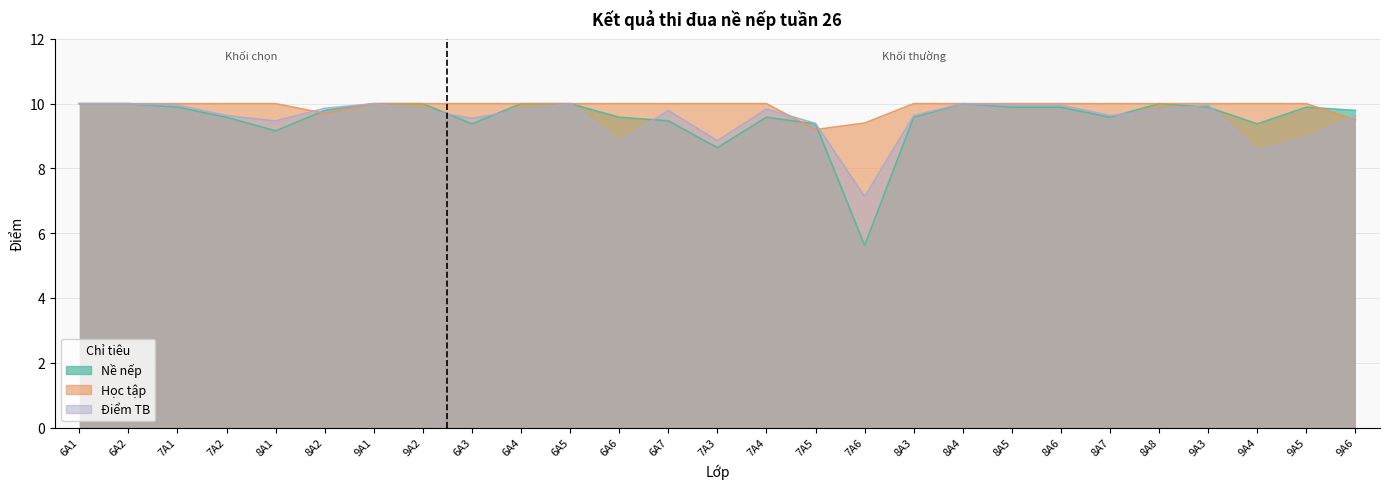

List the labels in order of Điểm TB value, largest first.

6A1, 6A2, 9A1, 6A5, 8A4, 7A1, 8A5, 8A6, 9A3, 8A2, 7A4, 9A2, 6A4, 8A8, 6A7, 7A2, 8A3, 8A7, 9A6, 6A3, 8A1, 7A5, 9A5, 7A3, 6A6, 9A4, 7A6